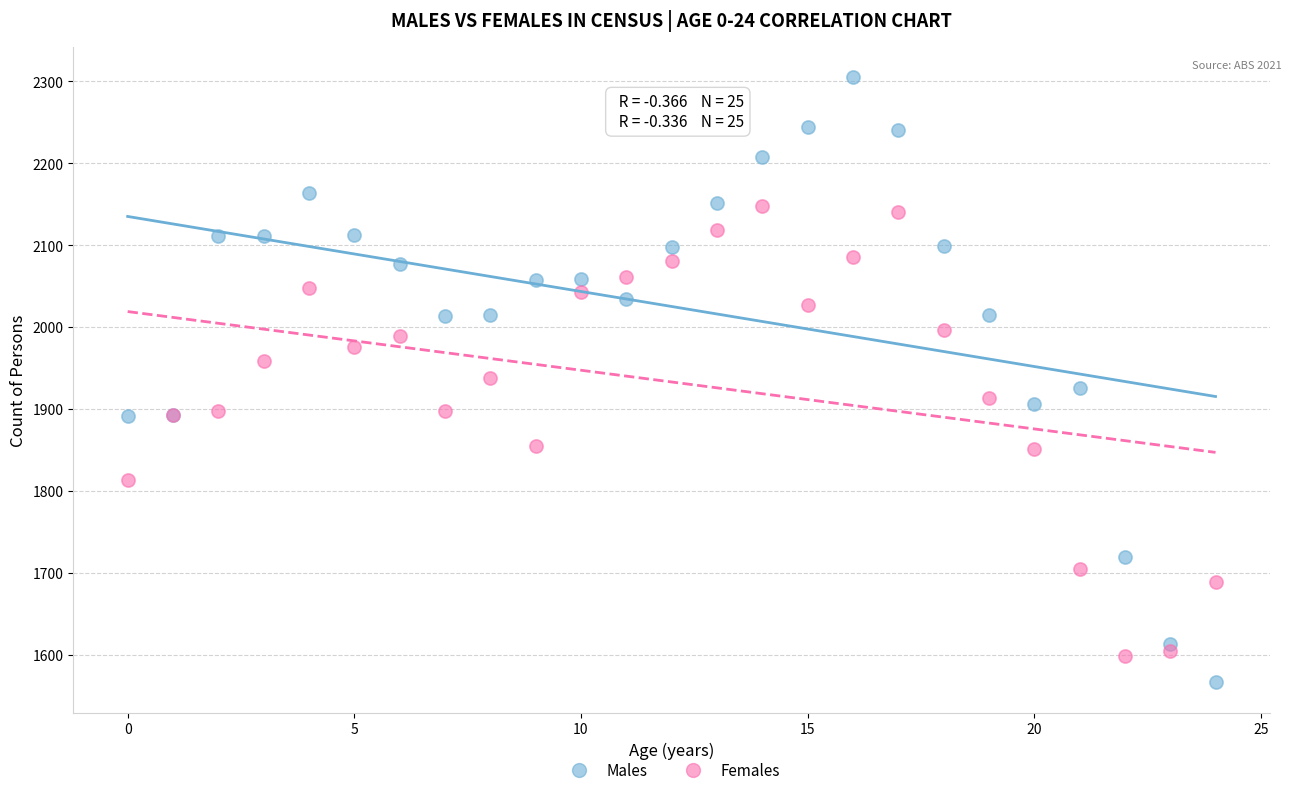

Which series contains the lowest Y value?

Males